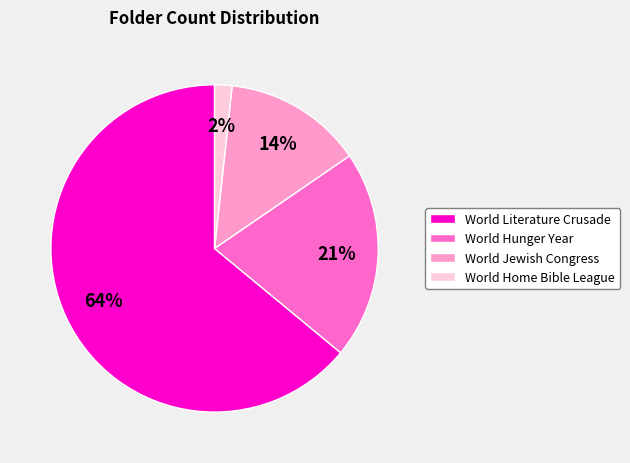

To the nearest percent, what percentage of the pie is World Home Bible League?

2%